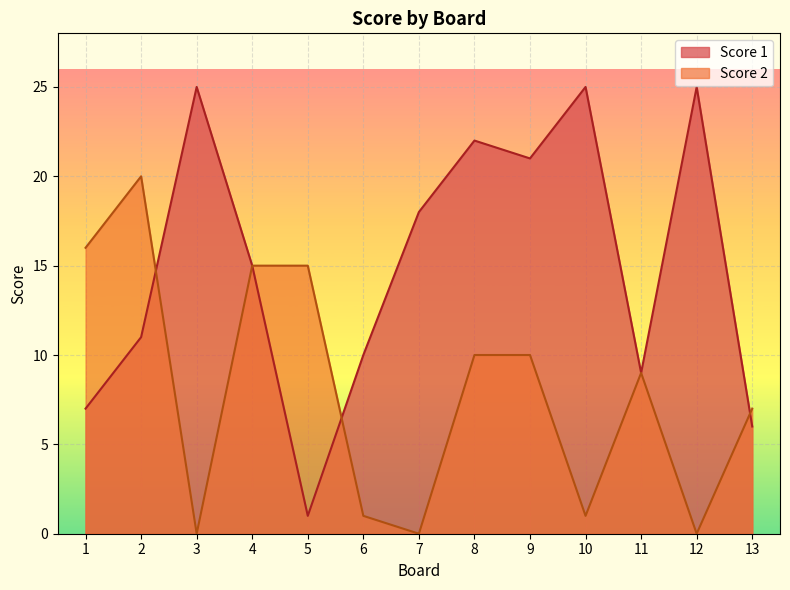

After their last crossing, which series has the higher values: Score 1 or Score 2?

Score 2